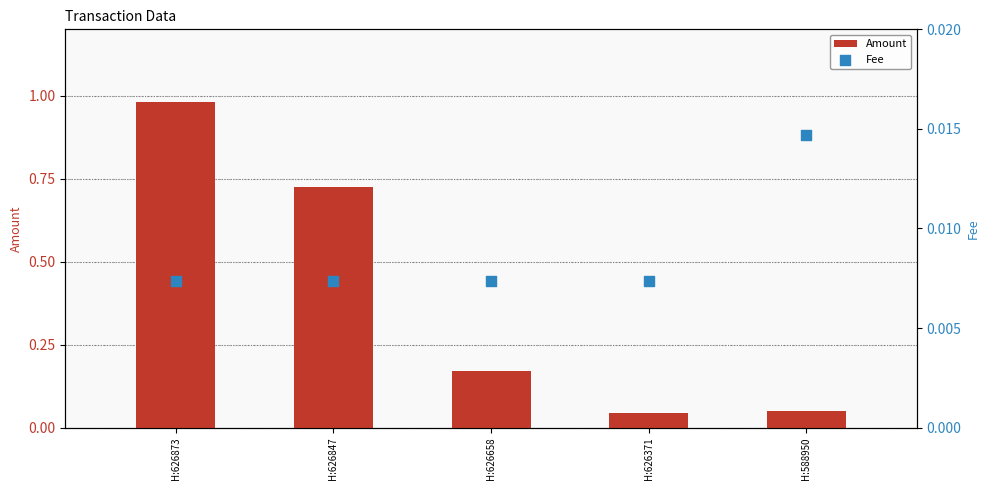

Which series has the widest spread of Y values?

Amount